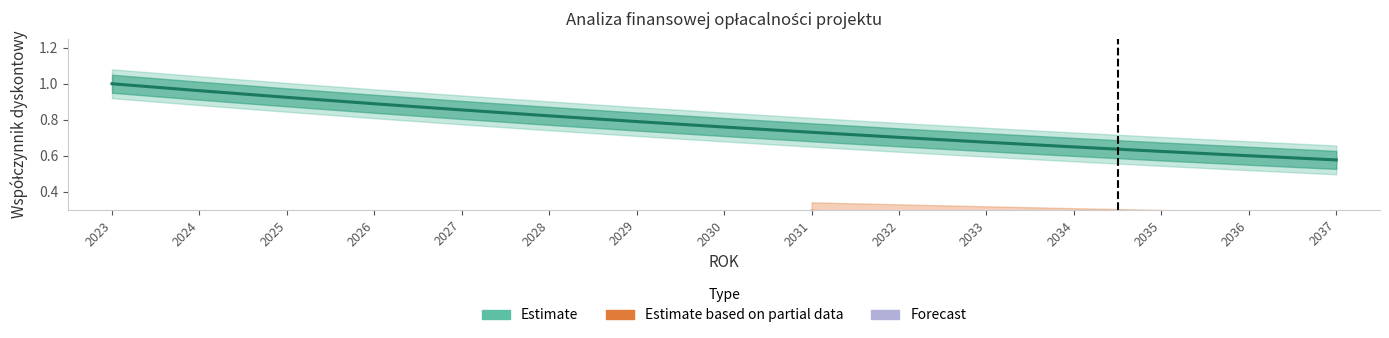

Which series has the largest total across all categories?

Estimate